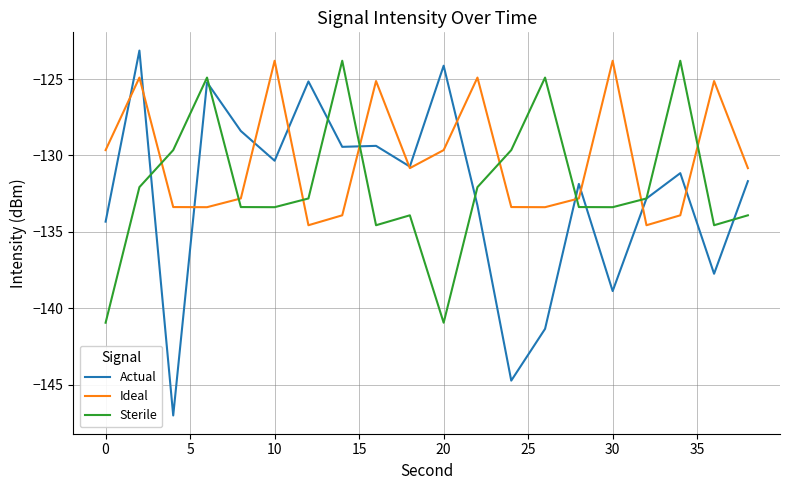

What is the maximum value for Sterile?

-123.8